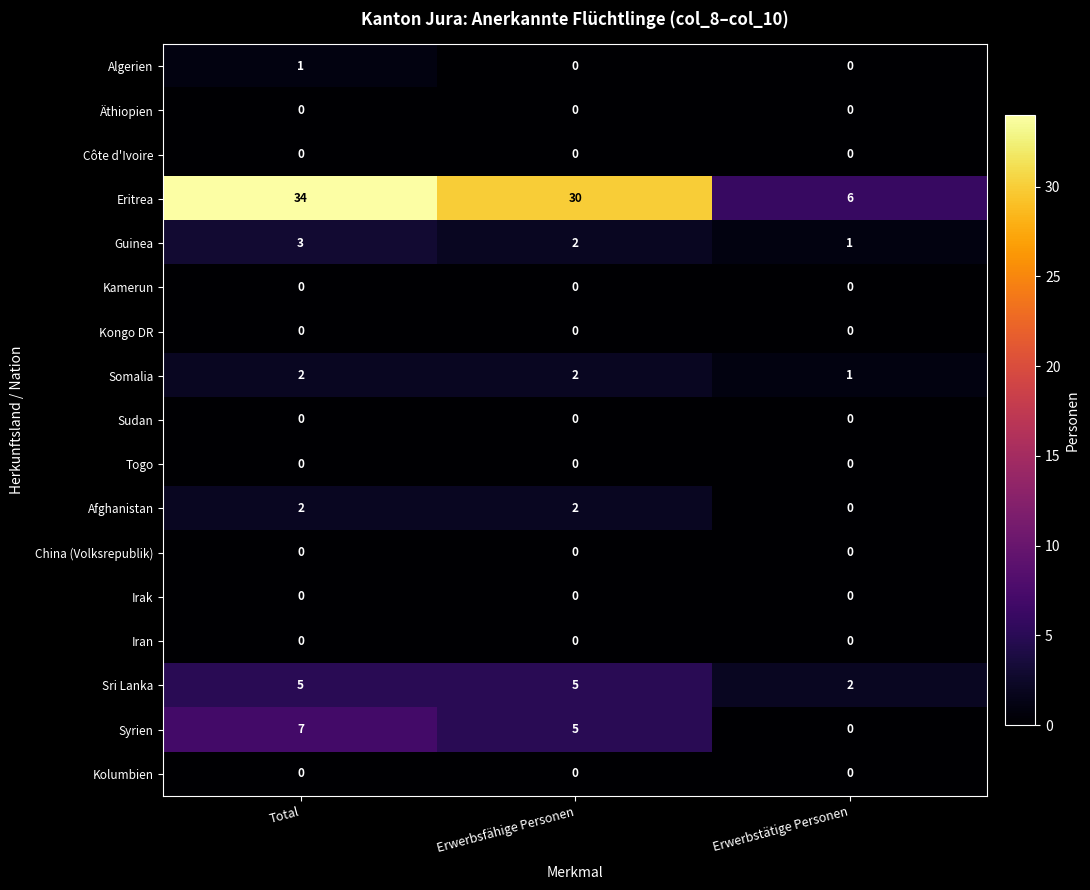

Which series changed the most between Total and Erwerbstätige Personen?

Eritrea